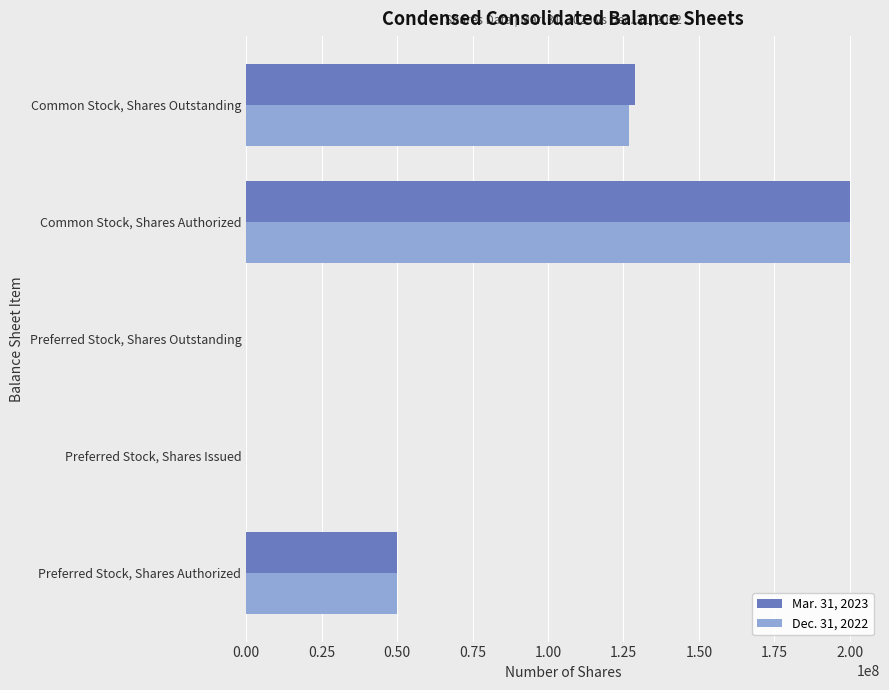

Between Preferred Stock, Shares Issued and Common Stock, Shares Outstanding, which series saw the biggest shift?

Mar. 31, 2023